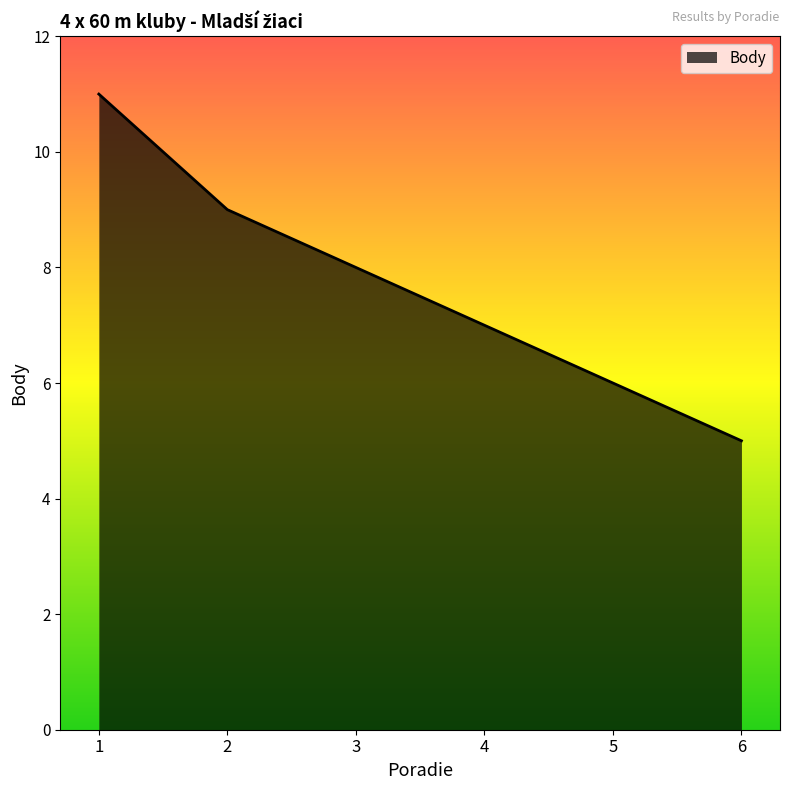

Rank the categories by value from lowest to highest.

6, 5, 4, 3, 2, 1